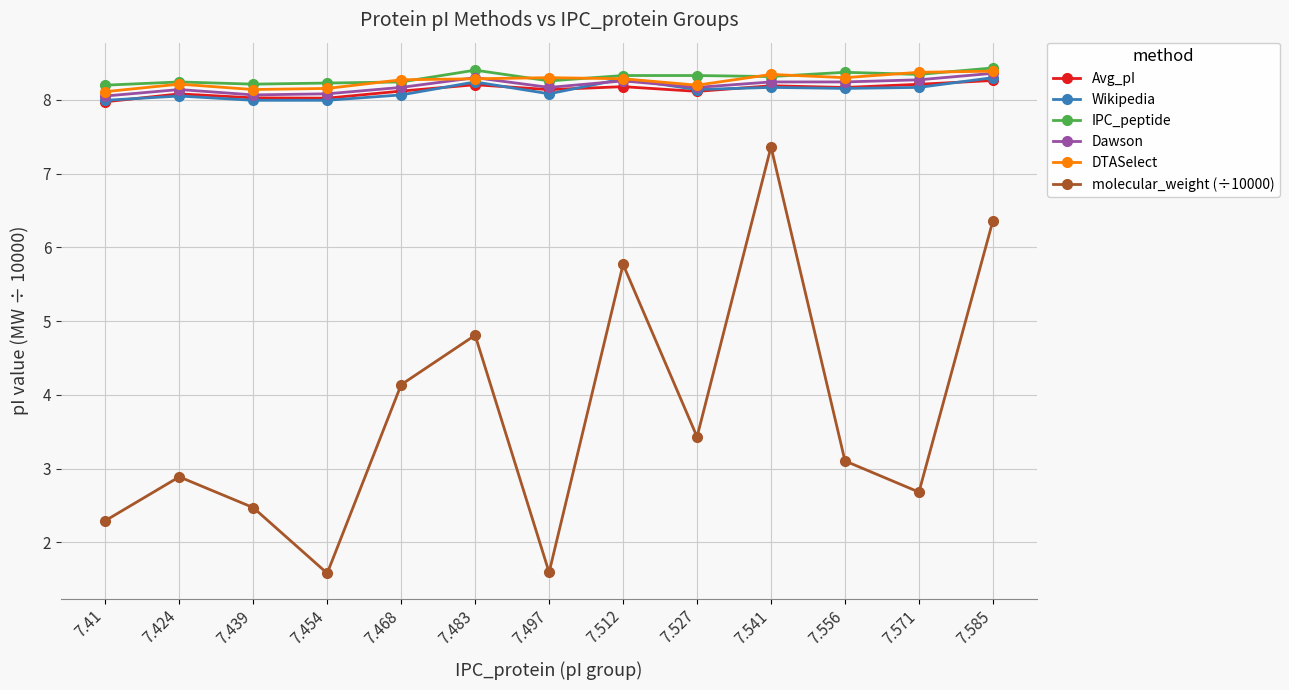

What value does the Dawson series have at 7.41?

8.1